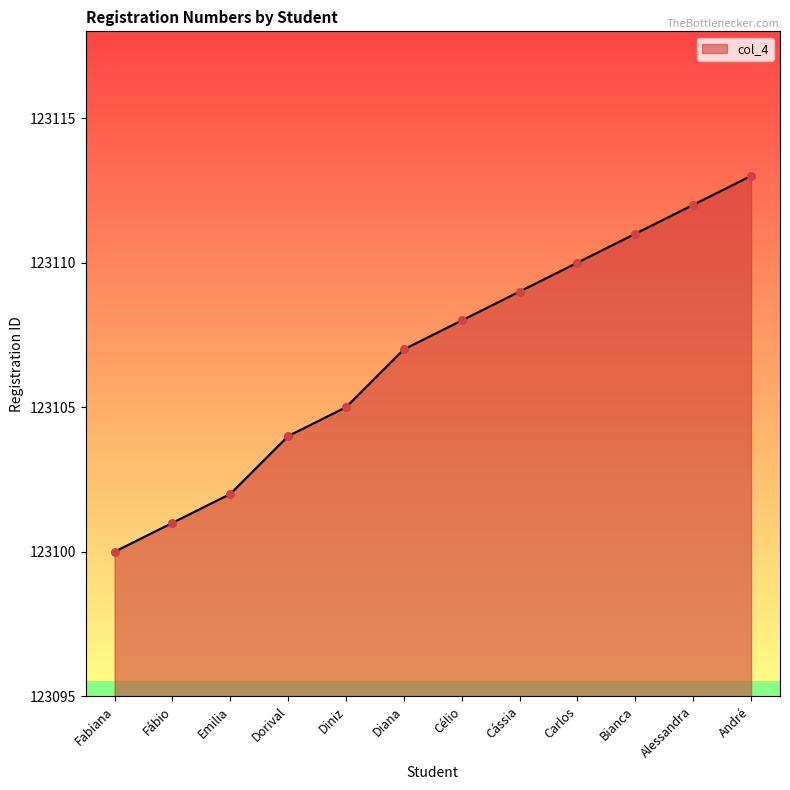

Between Cássia and Bianca, which is larger?

Bianca